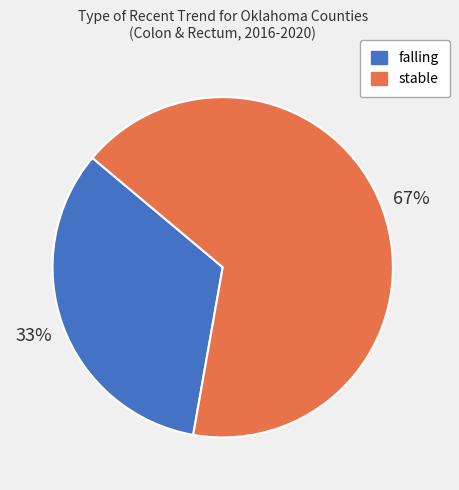

To the nearest percent, what is the average slice percentage?

50%